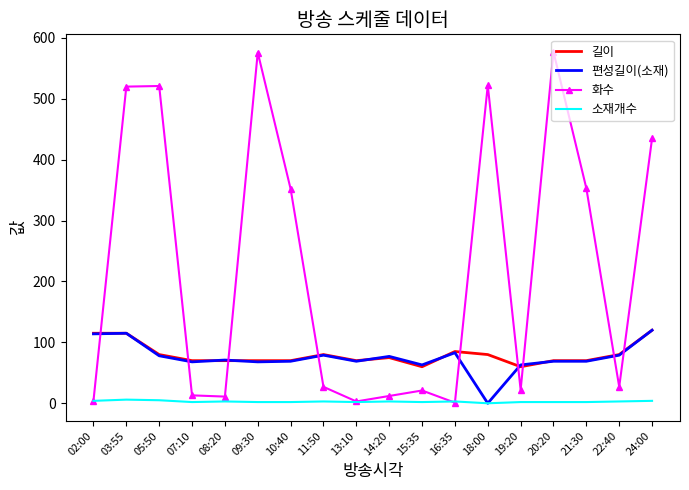

What is the highest value of the 편성길이(소재) series?

120